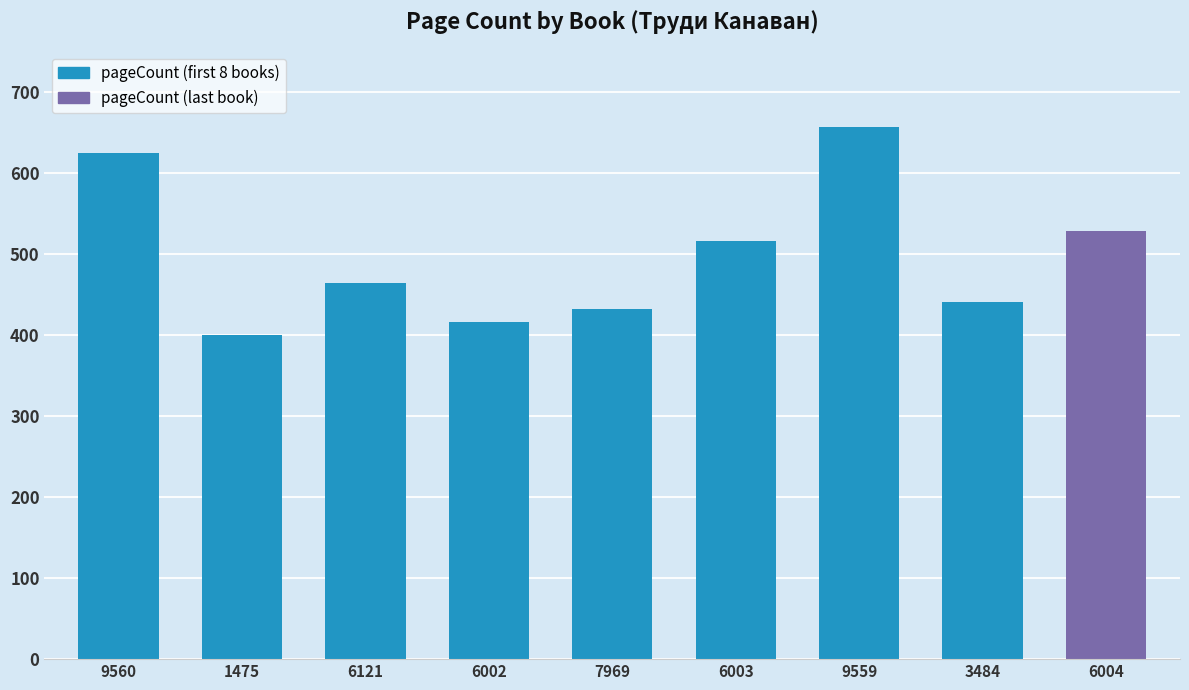

What is the smallest value displayed?

400